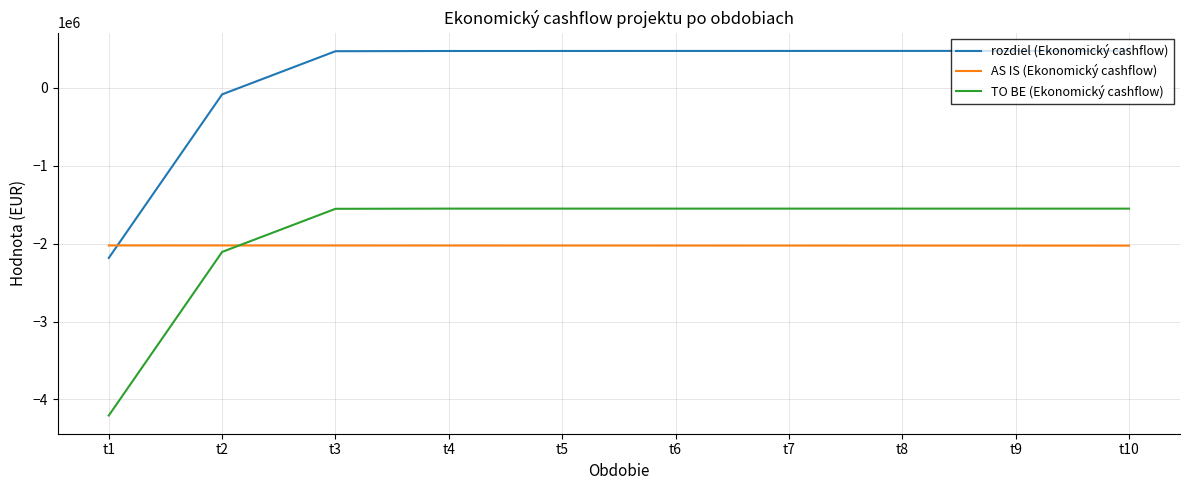

At which label is TO BE (Ekonomický cashflow) closest to -2877549?

t2